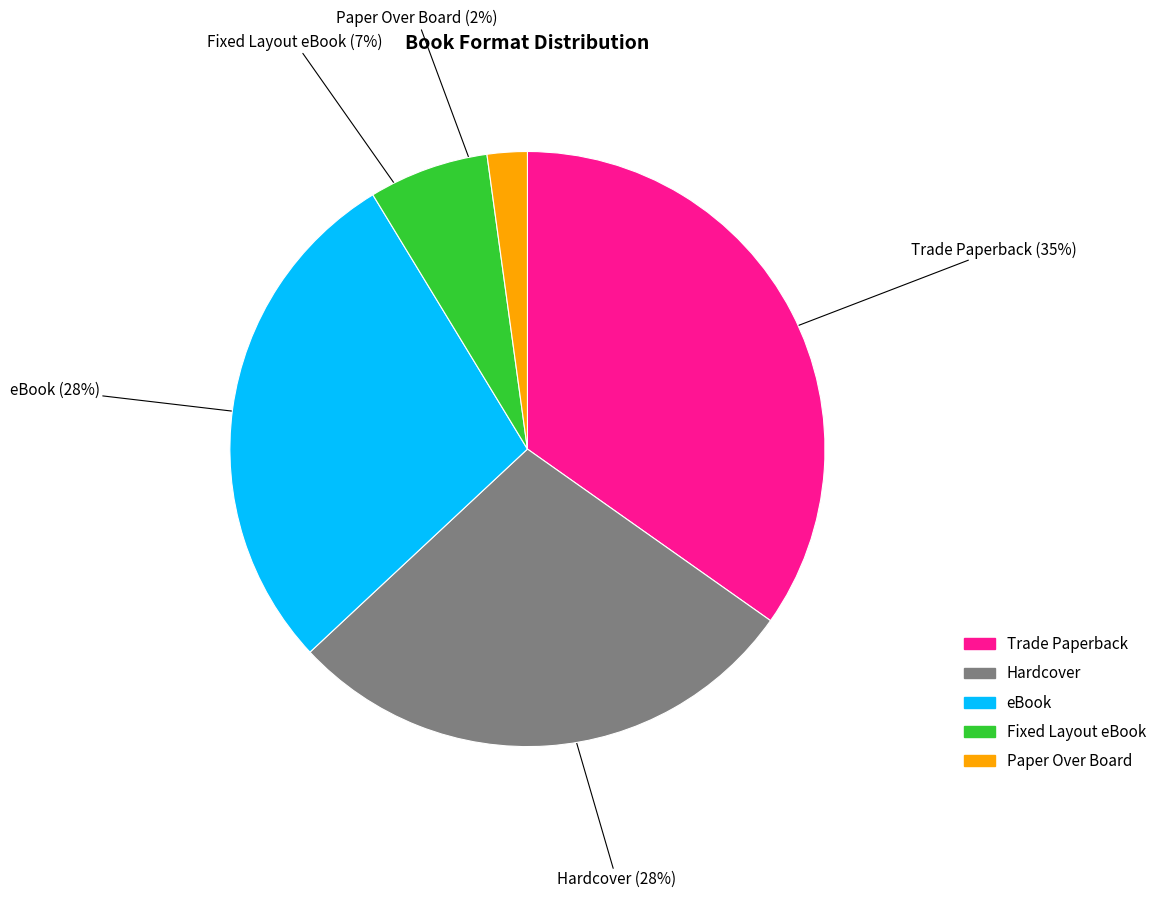

True or false: Trade Paperback accounts for 43% of the total.

False